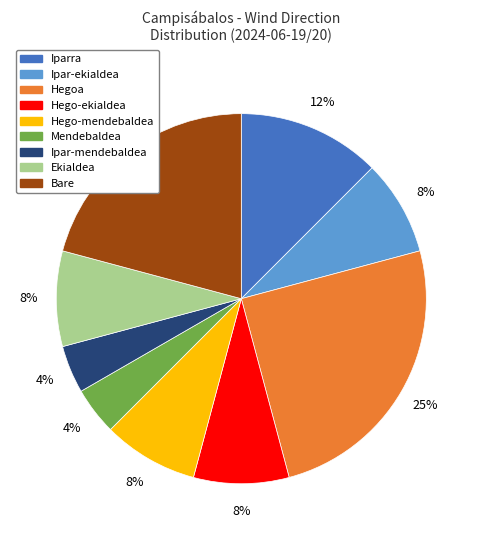

Between Ipar-mendebaldea and Iparra, which is larger?

Iparra